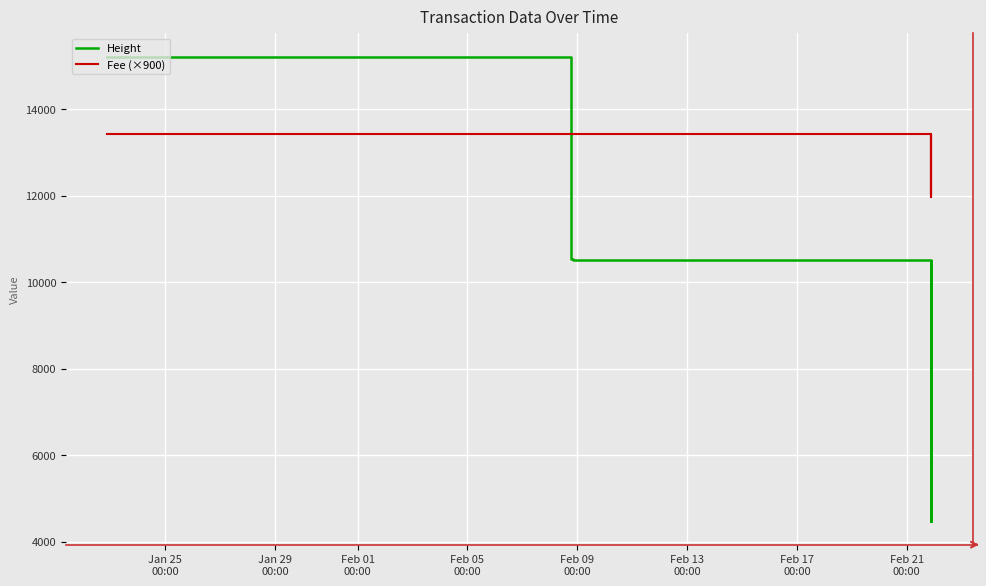

What is the lowest value of the Fee (×900) series?

11973.1